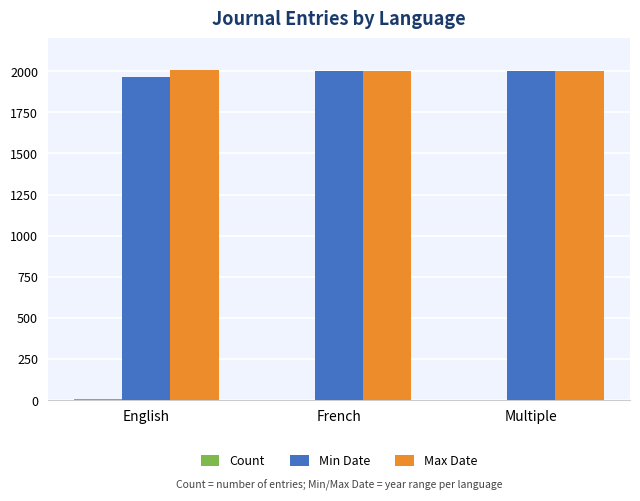

Which series has the largest range (max minus min)?

Min Date